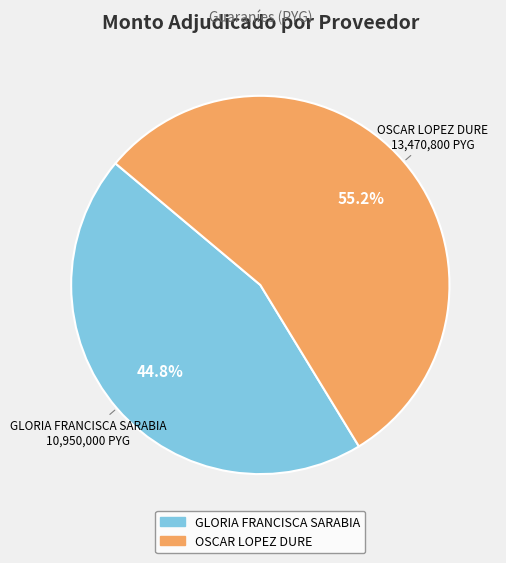

To the nearest percent, what is the average slice percentage?

50%